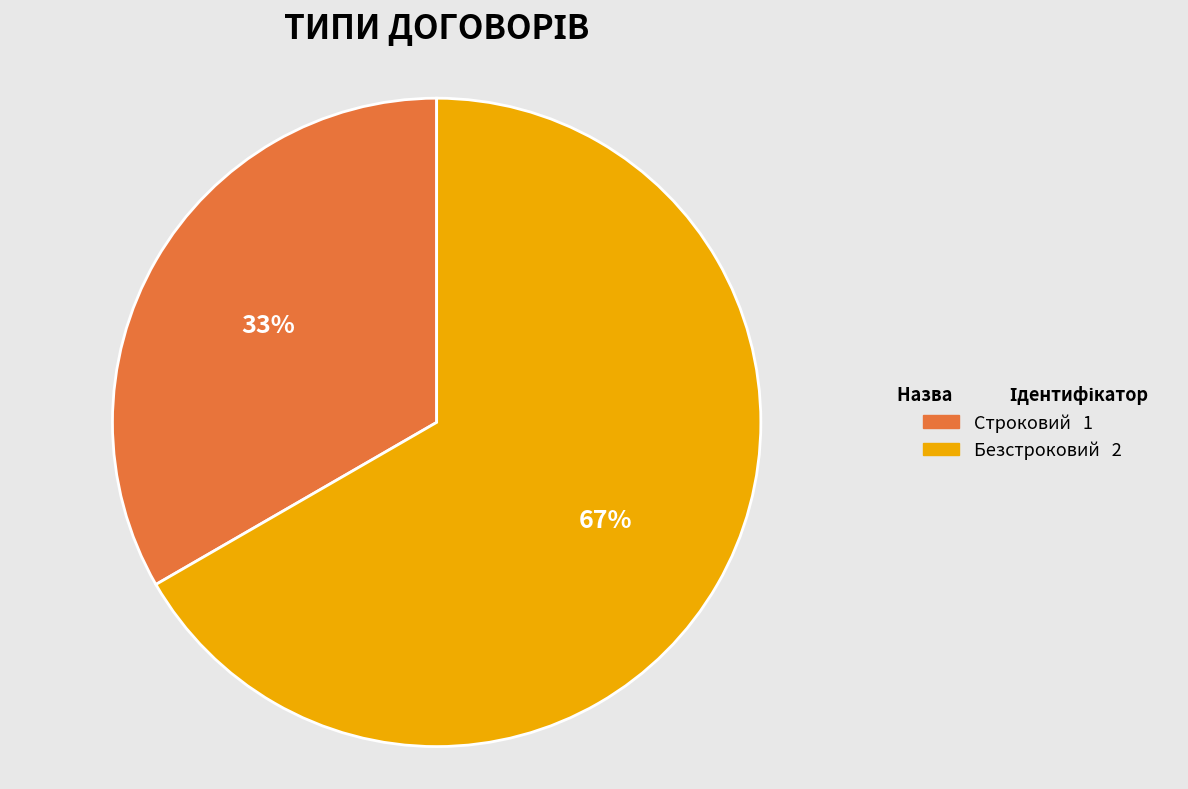

True or false: Строковий accounts for 33% of the total.

True